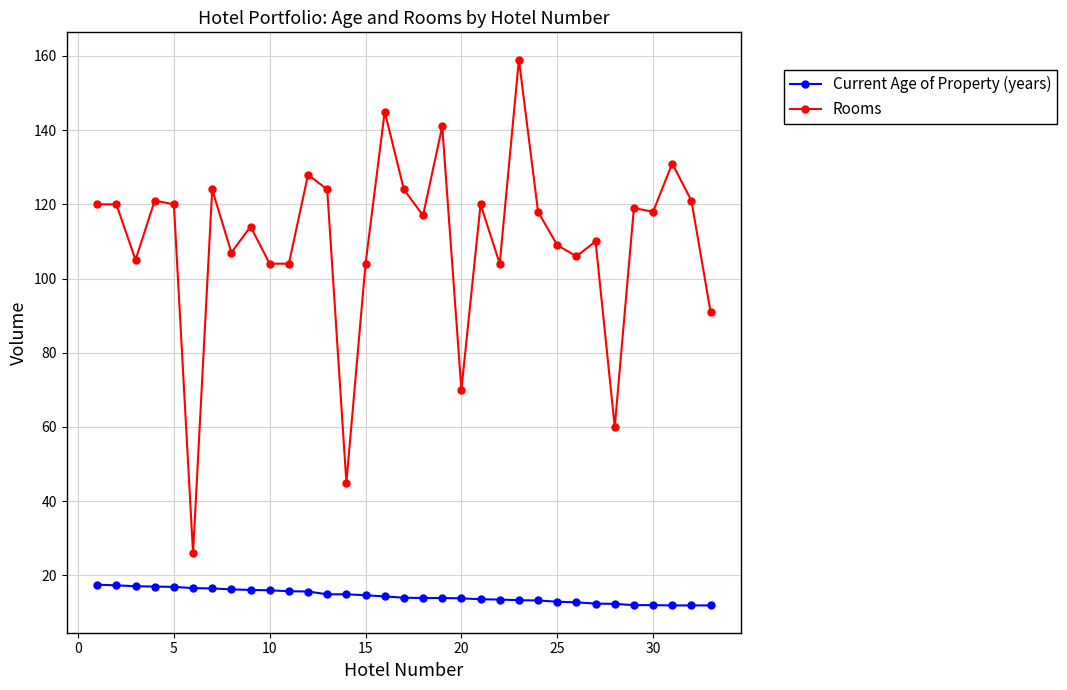

Which series has the largest total across all categories?

Rooms